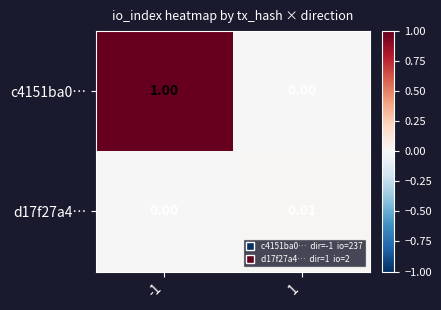

Is the value of d17f27a4… at 1 greater than the value of c4151ba0… at 1?

Yes